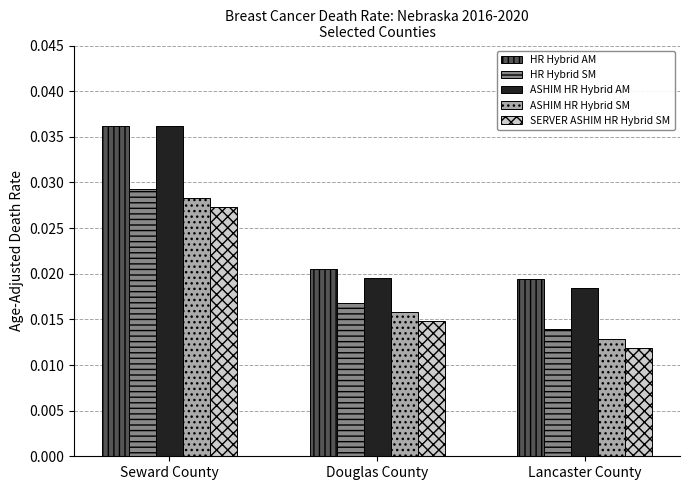

At which category is the sum across all series the highest?

Seward County